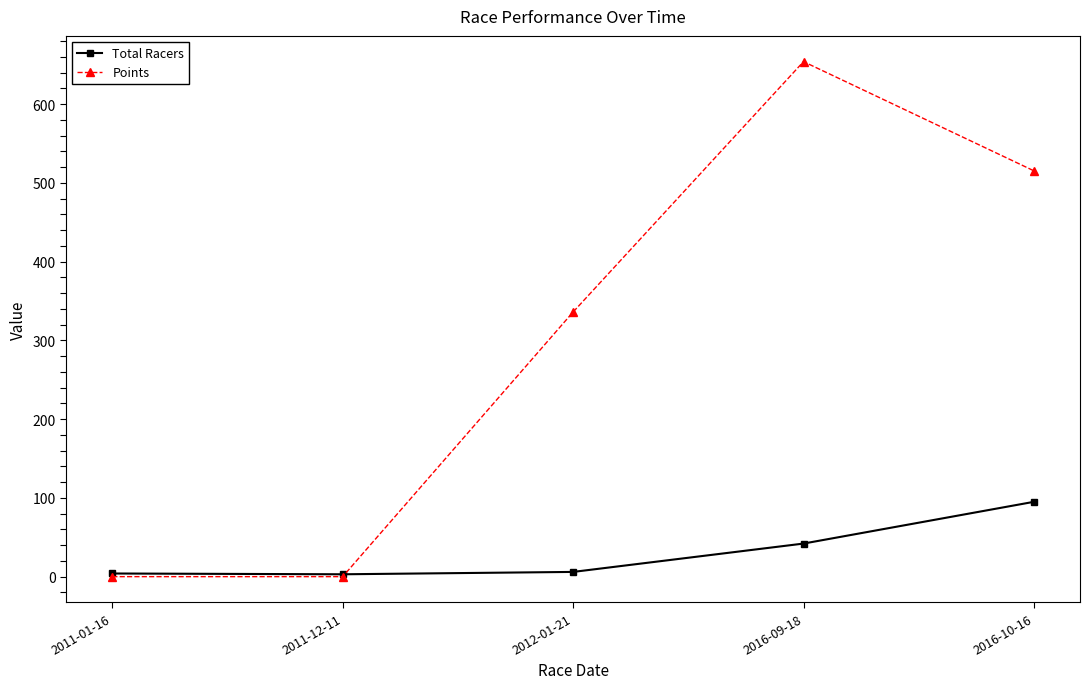

Which series ends up on top after the final intersection of Total Racers and Points?

Points